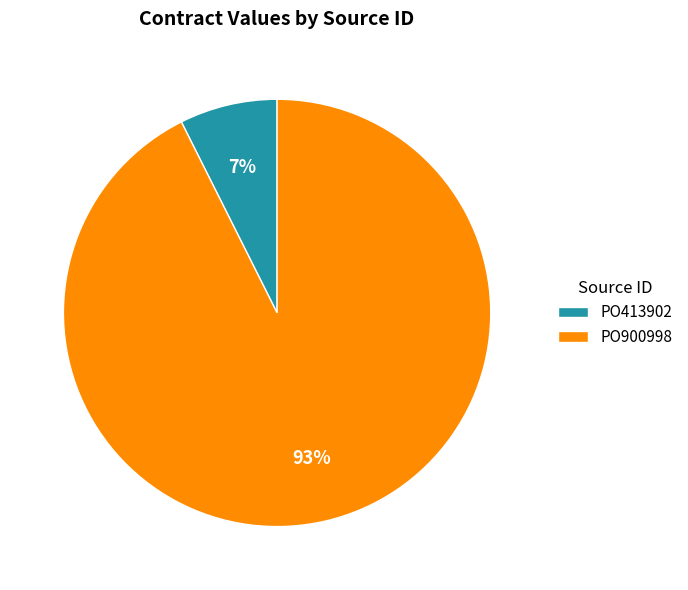

Which has a higher value, PO413902 or PO900998?

PO900998